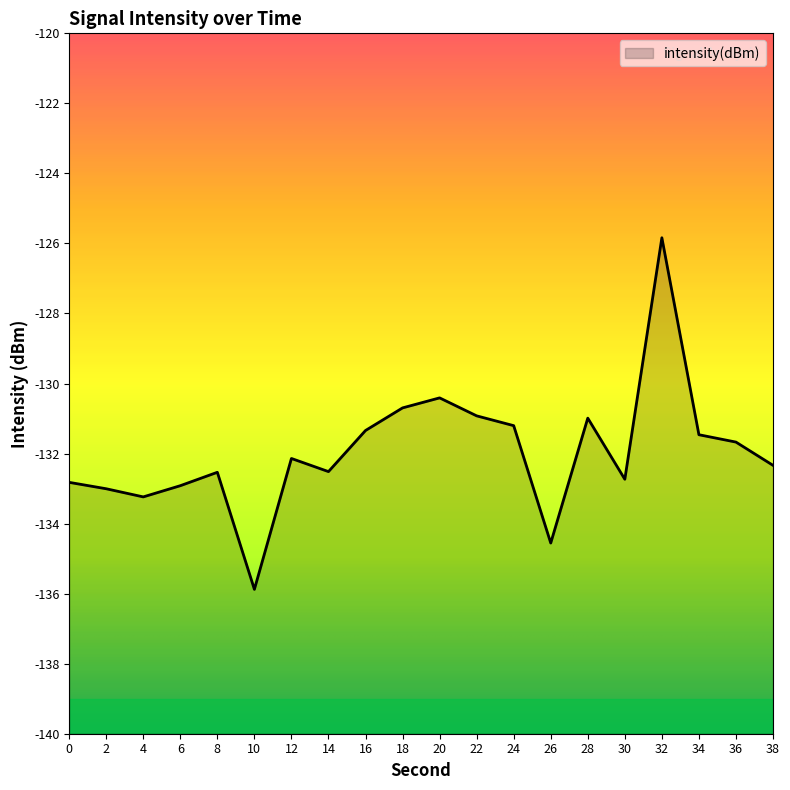

How many lines are shown in the chart?

1